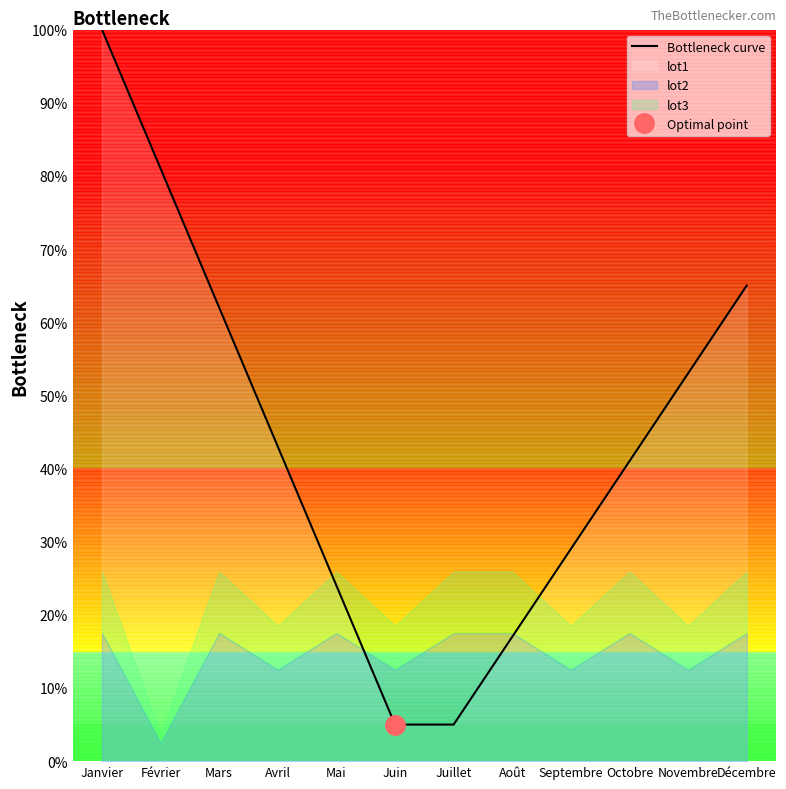

List the labels in order of value, smallest first.

Juin, Juillet, Août, Mai, Septembre, Octobre, Avril, Novembre, Mars, Décembre, Février, Janvier